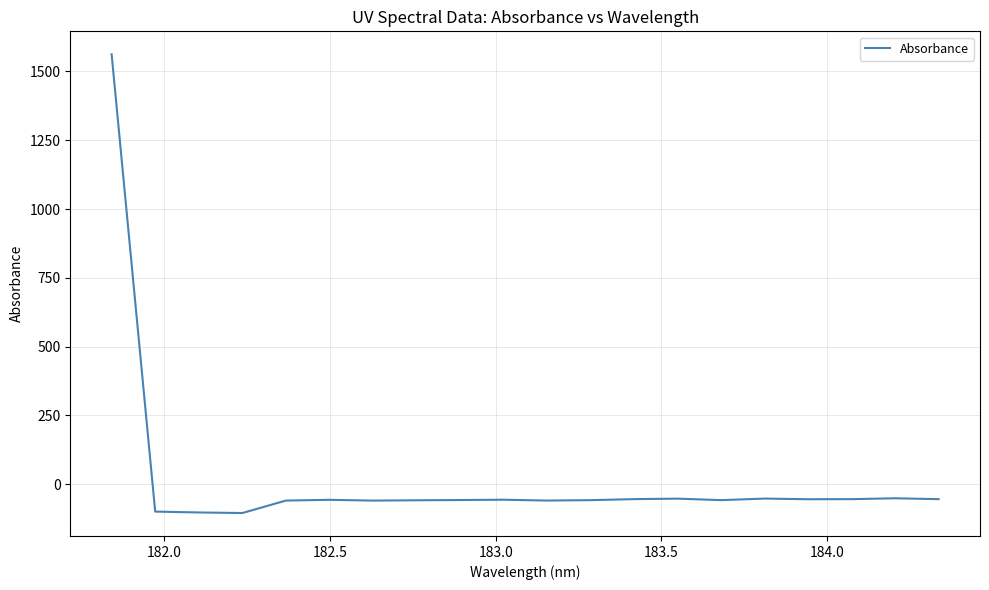

What is the difference between the maximum and minimum values?

1667.0